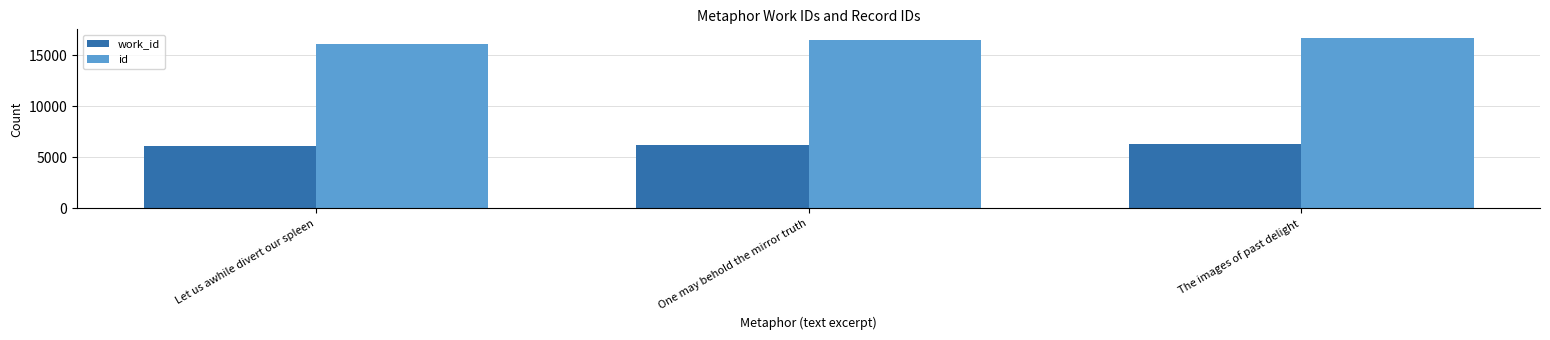

At Let us awhile divert our spleen, list the series in order from smallest to largest.

work_id, id